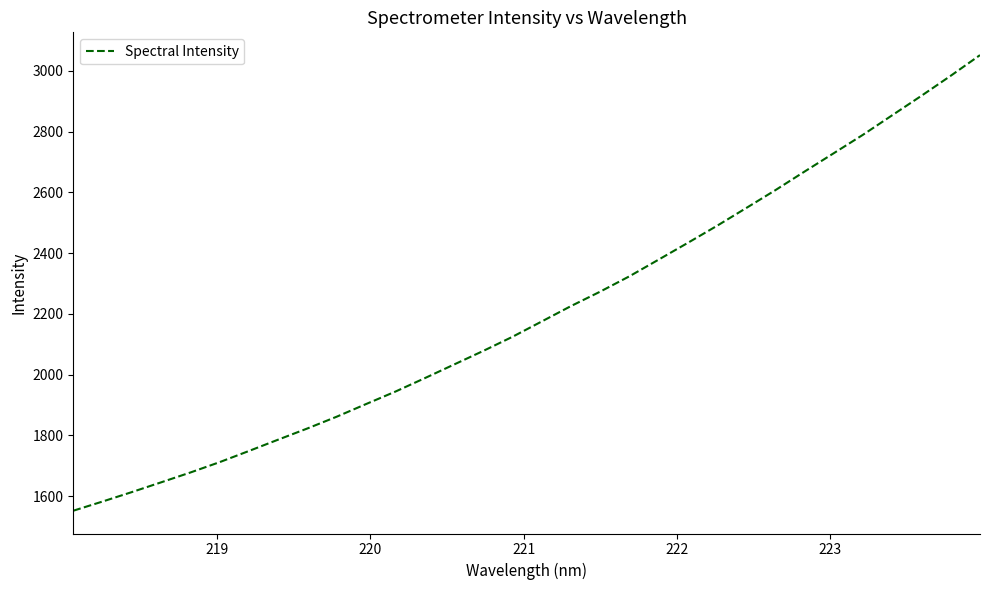

What is the maximum value shown in the chart?

3051.4